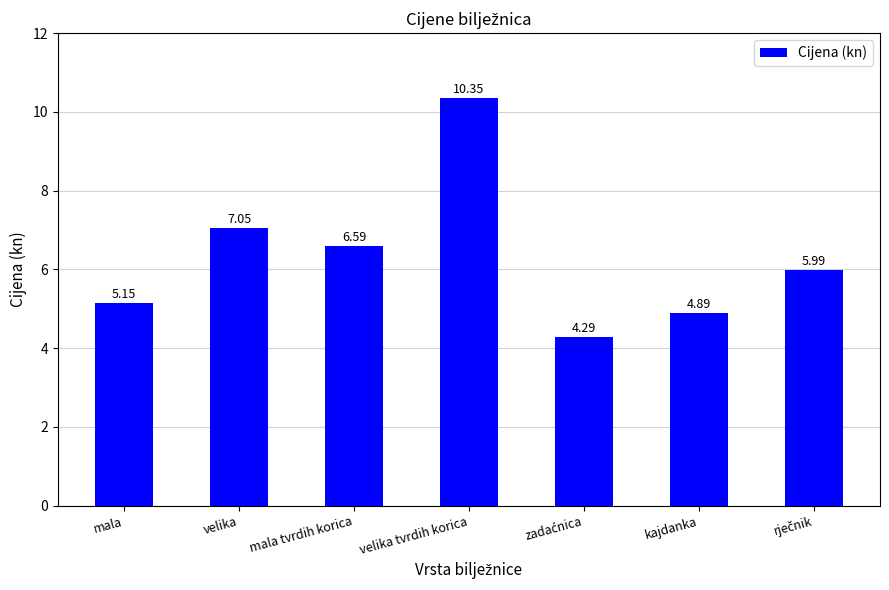

At which label does the data first exceed 5?

mala